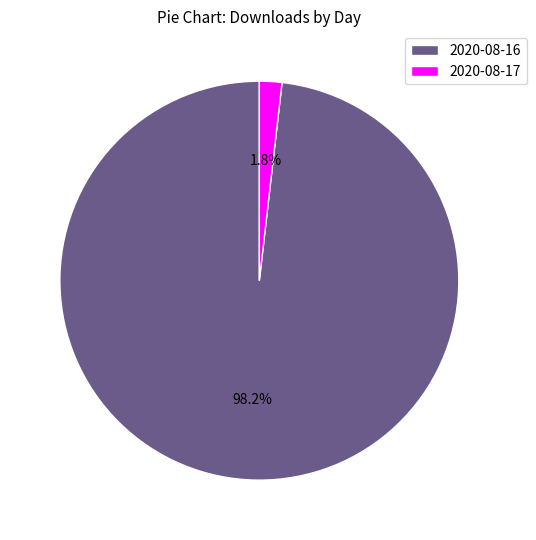

How much of the chart is everything except 2020-08-17?

98.2%